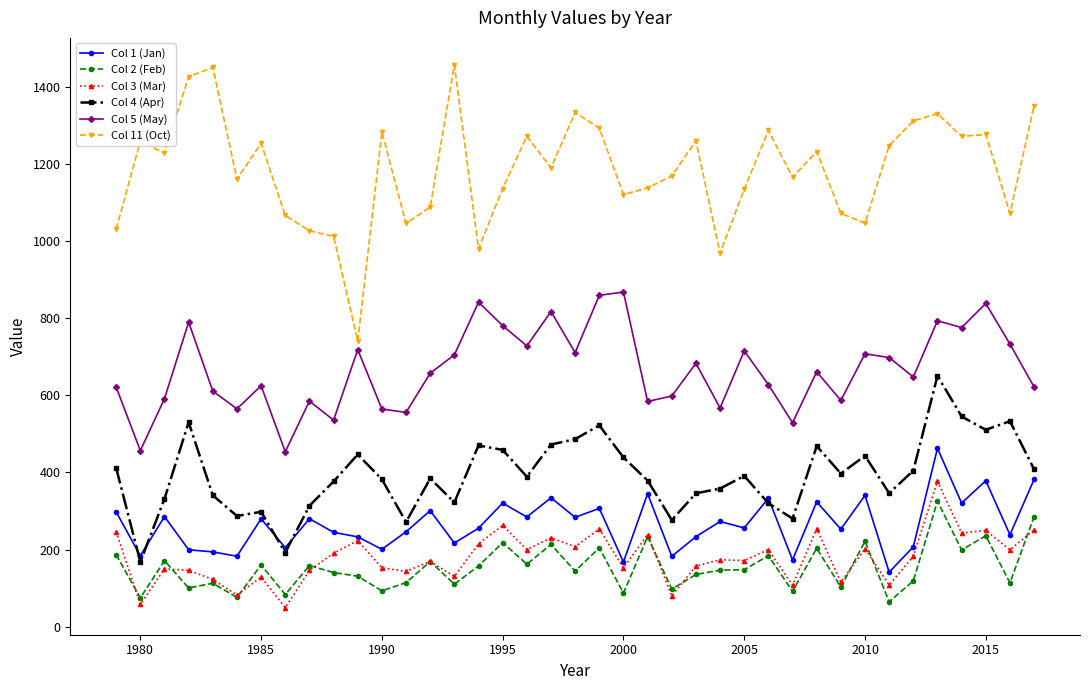

Does the chart display data point markers on the line(s)?

Yes